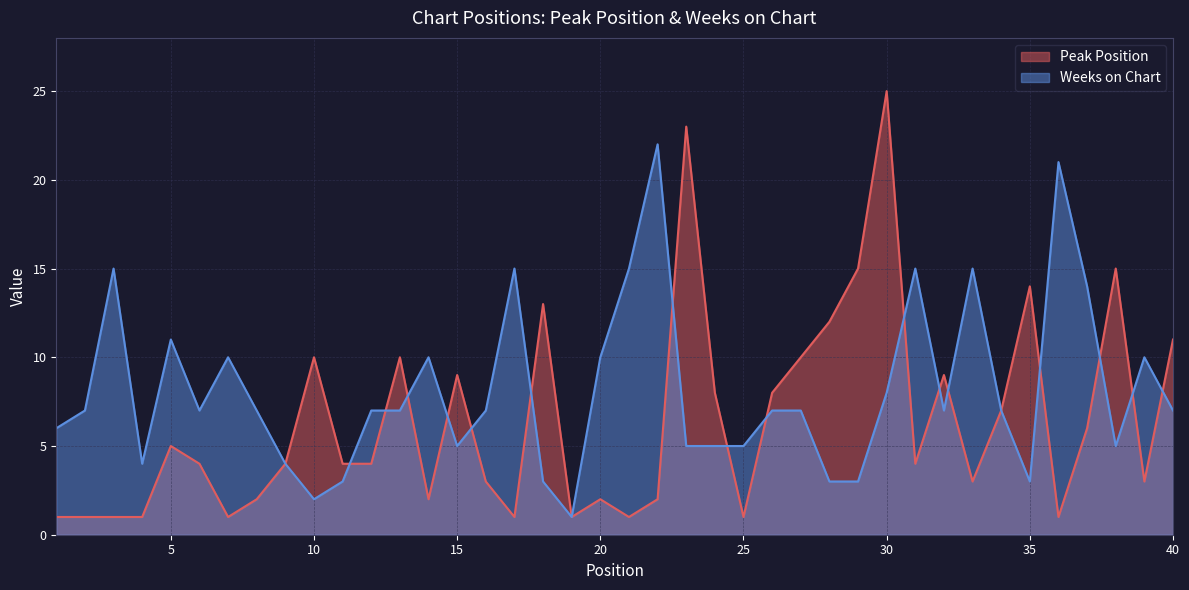

What is the average value of the Weeks on Chart series?

8